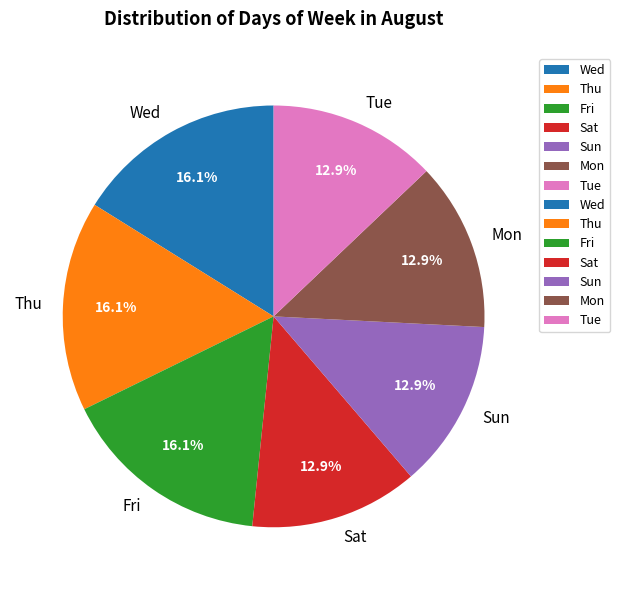

How many slices are in this pie chart?

7